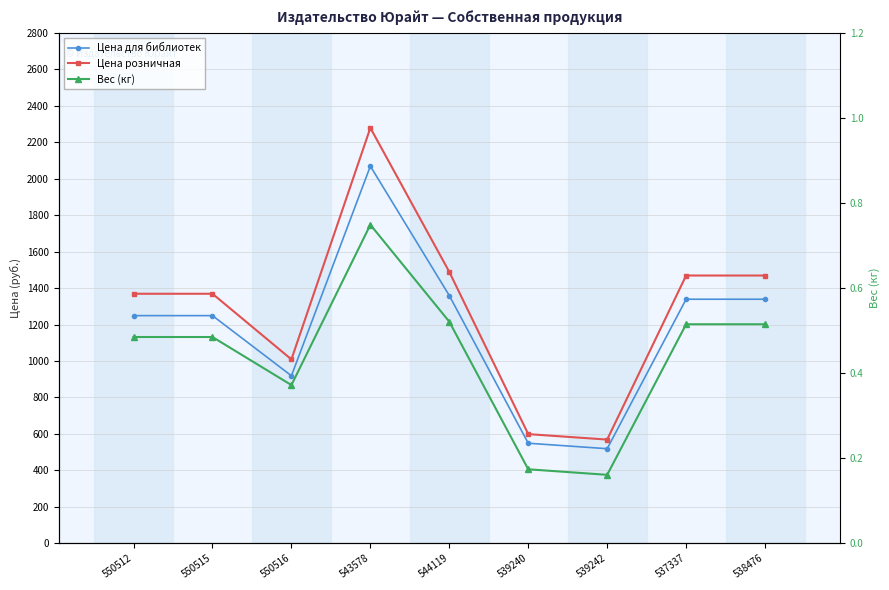

True or false: Вес (кг) and Цена розничная intersect in this chart.

False